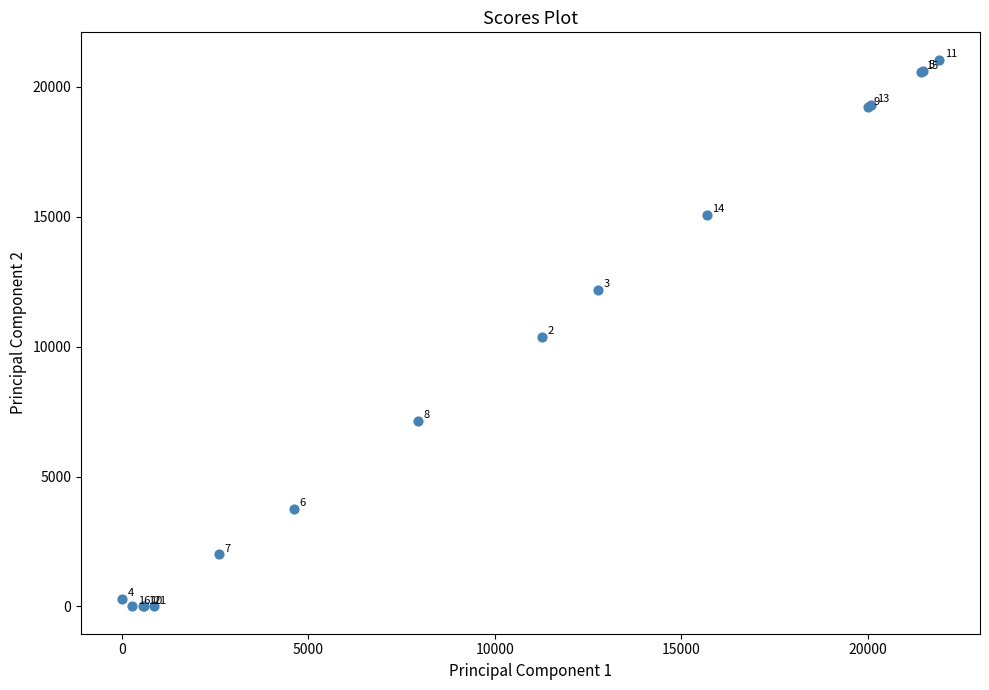

What Y value in the scatter plot is closest to 10524?

10383.7